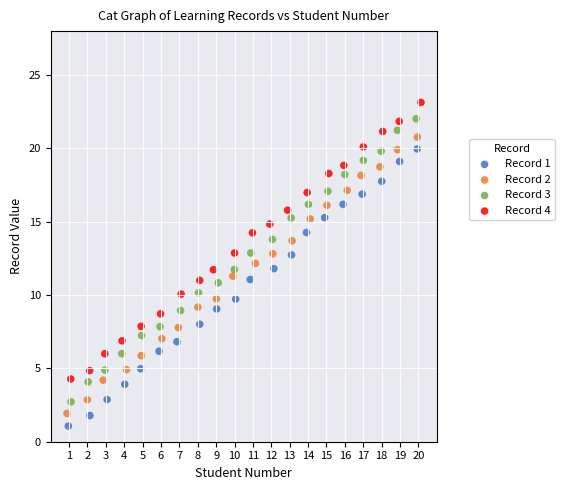

Which series has the widest spread of Y values?

Record 3